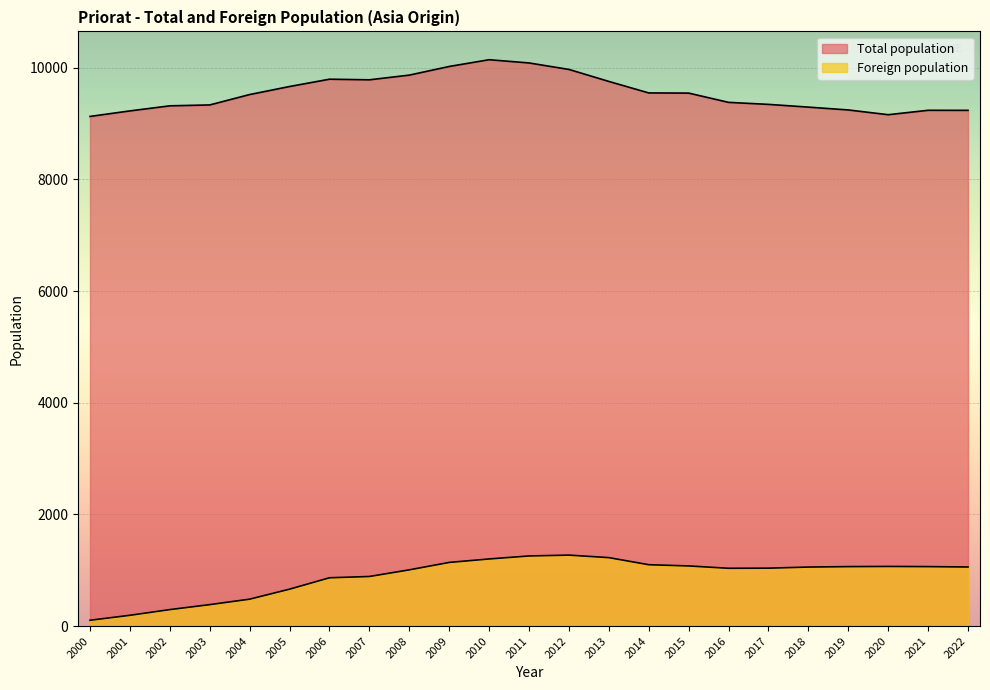

True or false: Total population and Foreign population cross at least once.

False